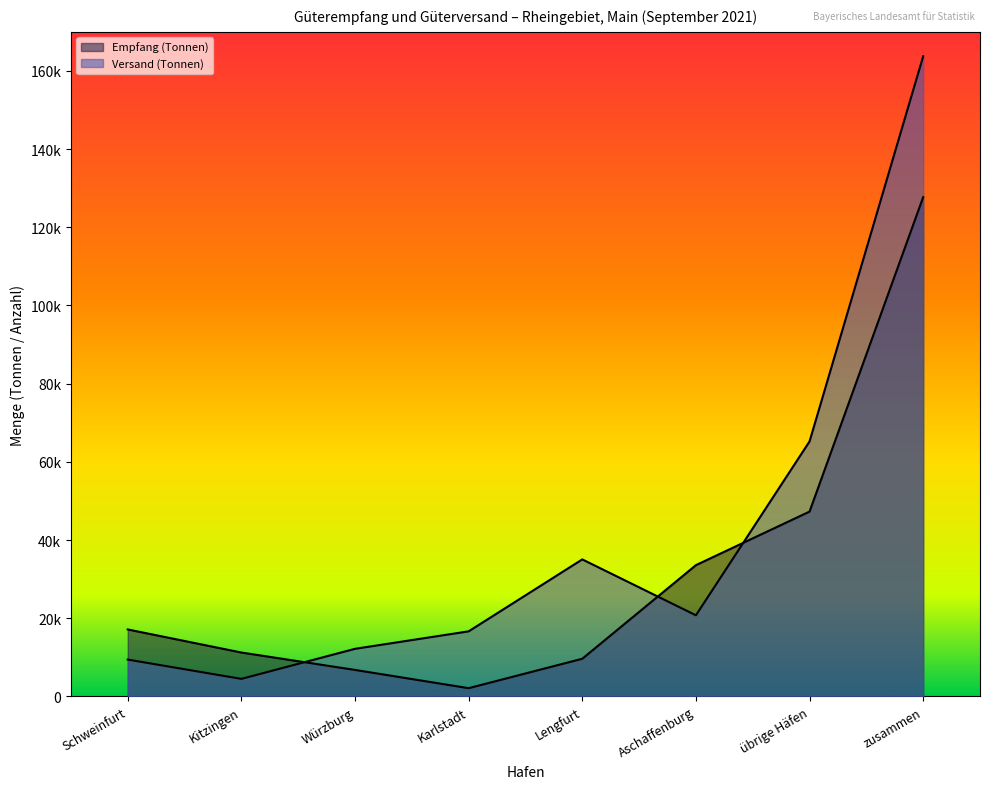

What is the sum of all Empfang (Tonnen) values?

255424